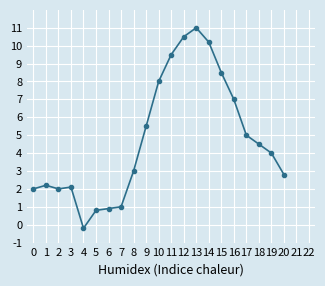

The chart shows a value of 2.7 at 2. True or false?

False